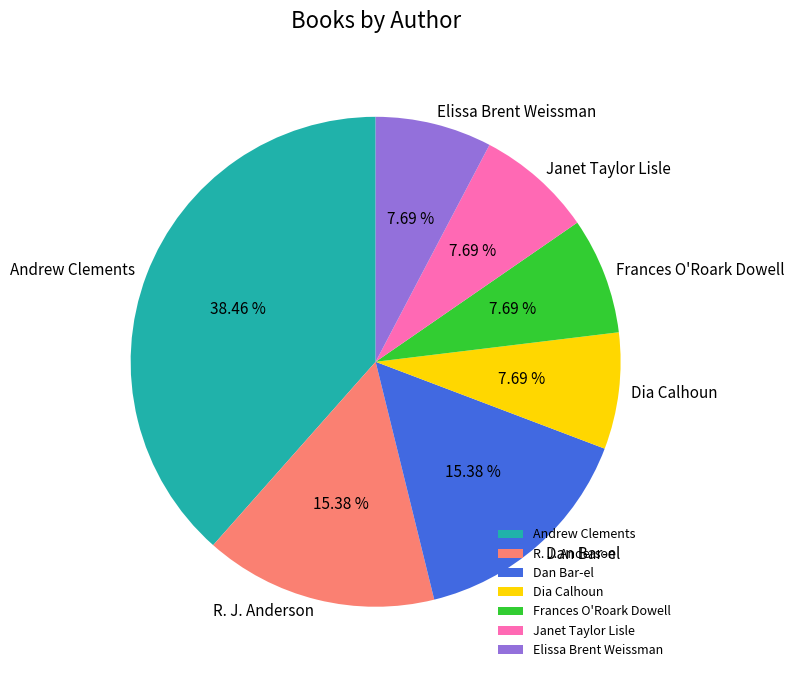

Does any single category account for the majority?

No